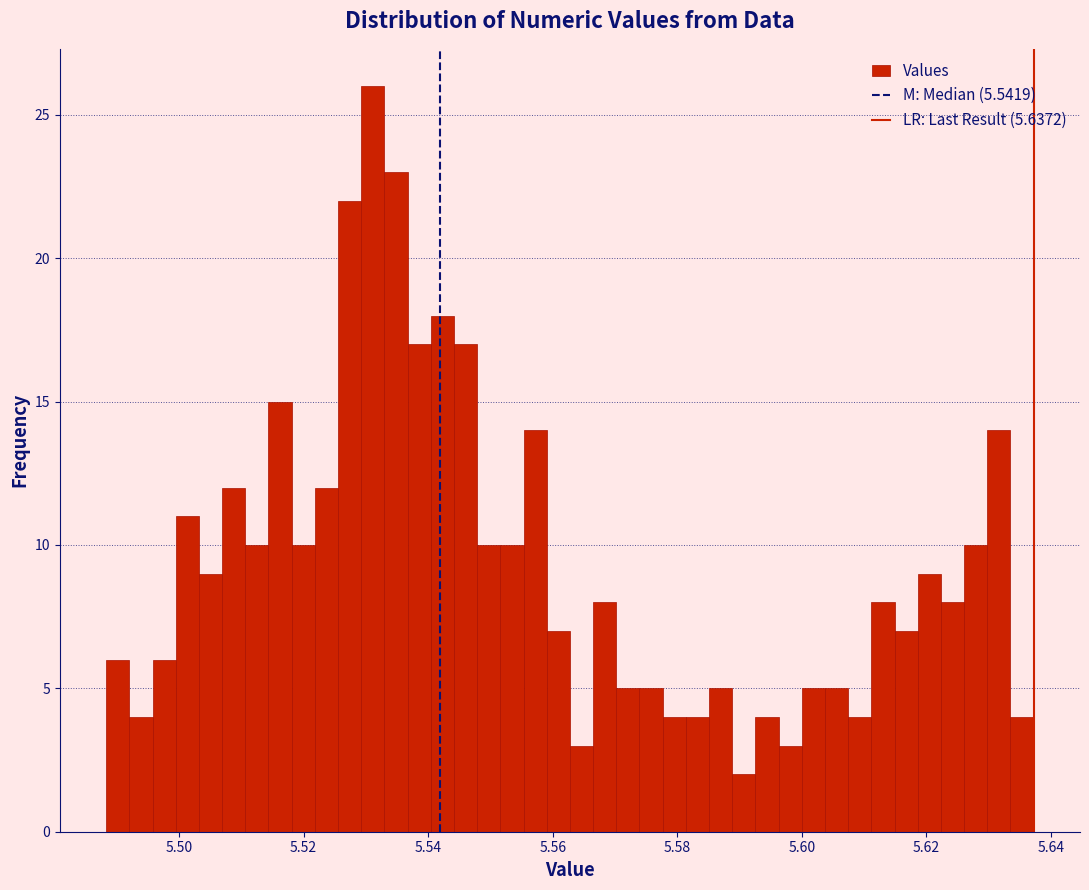

Read against the x-axis, roughly where is the centre of the tallest bar?

5.532